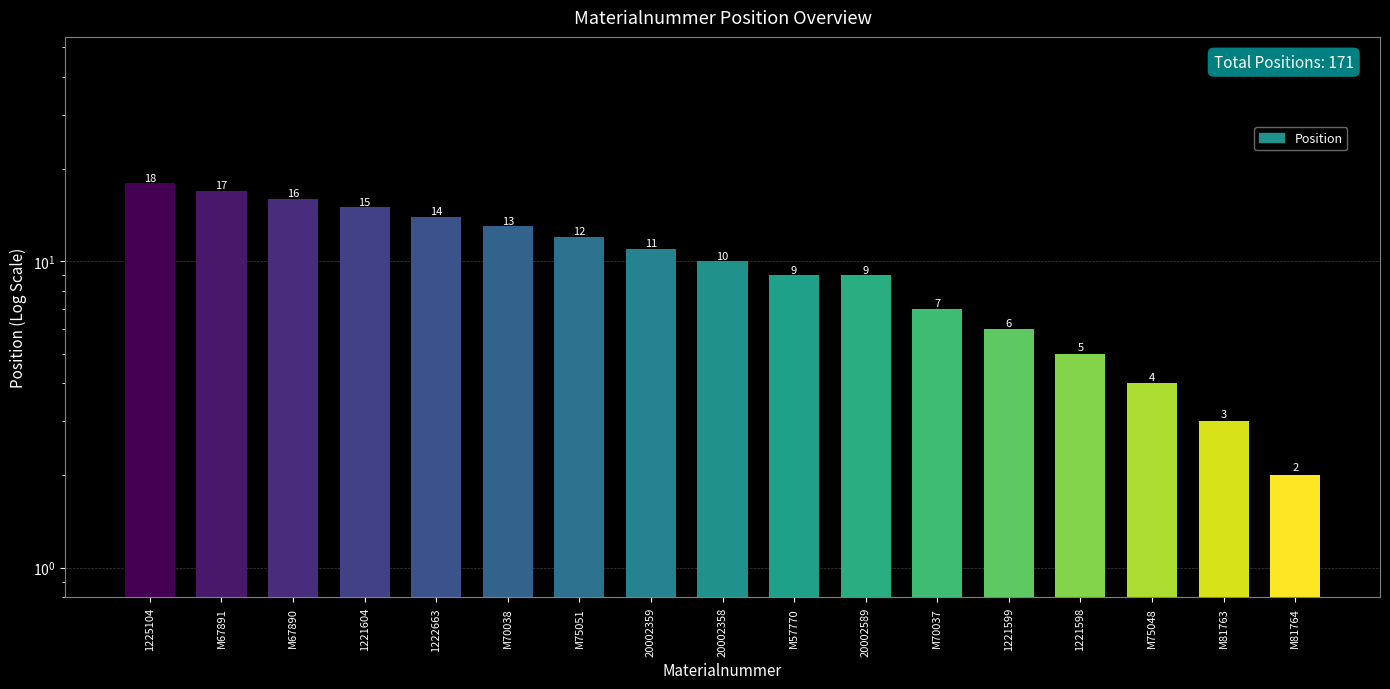

What is the label of the 9th bar from the right?

20002358